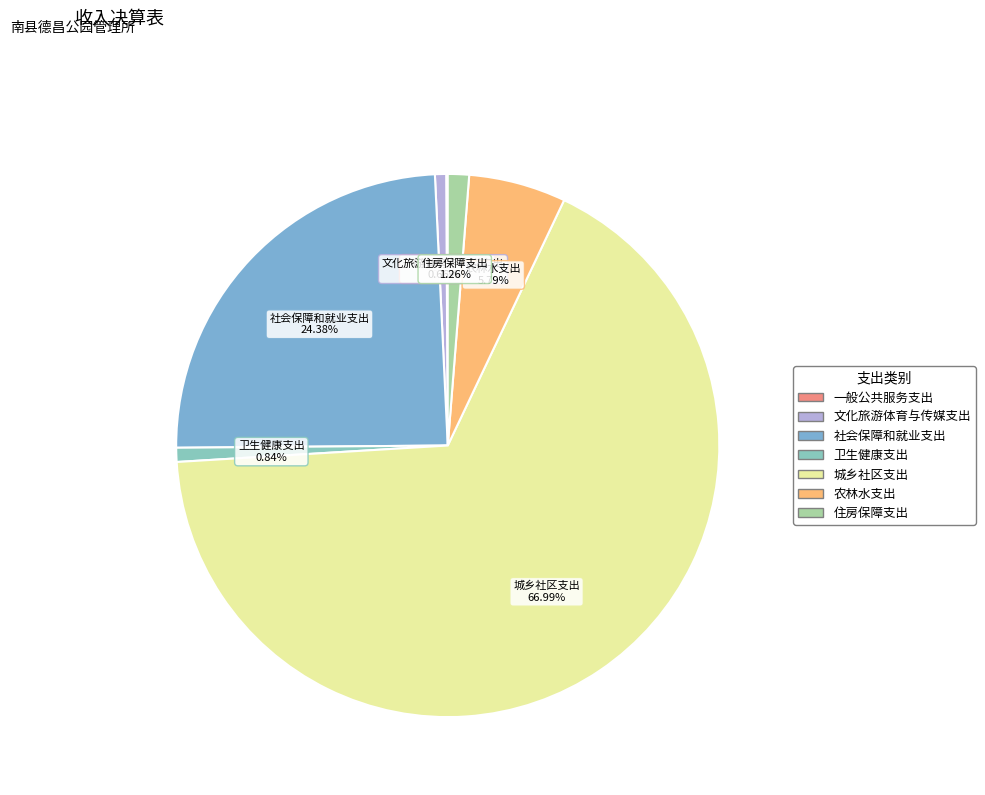

What is the ratio of the value at 社会保障和就业支出 to the value at 城乡社区支出?

0.4